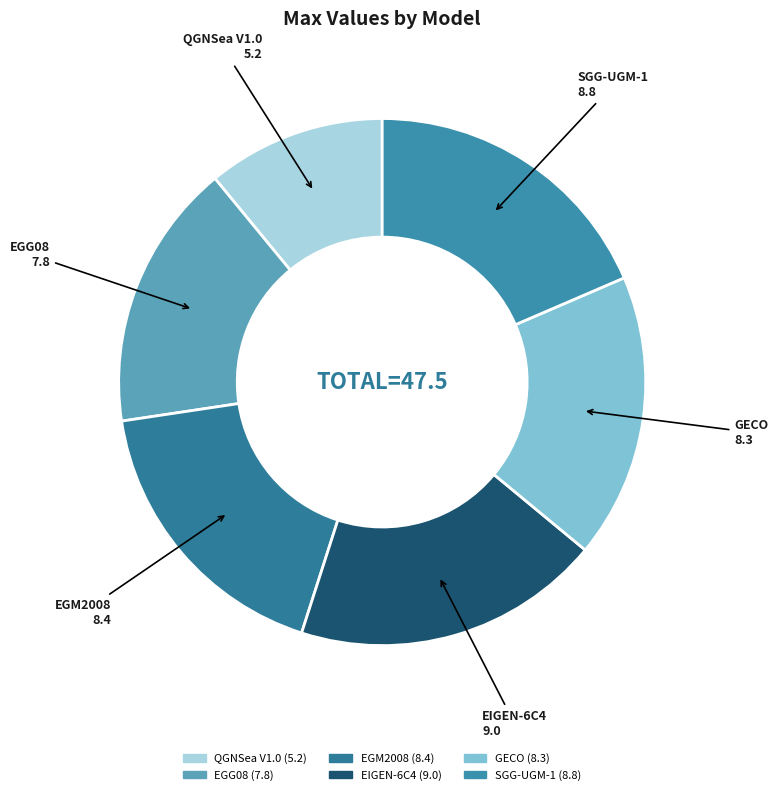

What is the smallest slice in the pie chart?

QGNSea V1.0